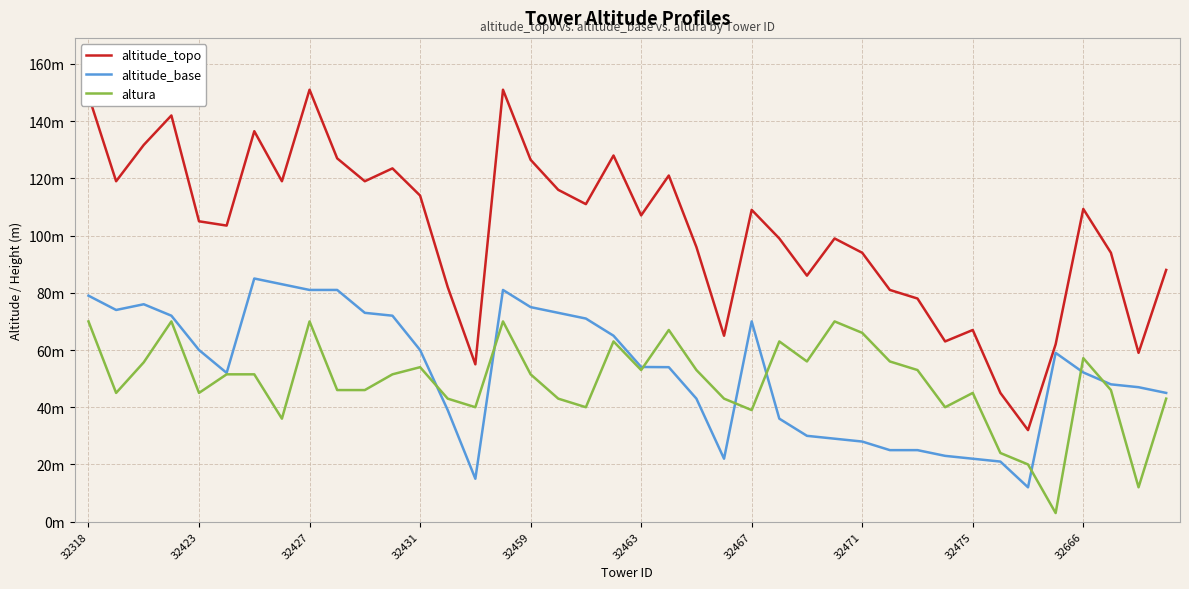

Reading left to right, extract all data points from this chart.

altitude_topo: 149.0	119.0	131.7	142.0	105.0	103.5	136.5	119.0	151.0	127.0	119.0	123.5	114.0	82.0	55.0	151.0	126.5	116.0	111.0	128.0	107.1	121.0	96.0	65.0	109.0	99.0	86.0	99.0	94.0	81.0	78.0	63.0	67.0	45.0	32.0	62.0	109.3	94.0	59.0	88.0
altitude_base: 79.0	74.0	76.0	72.0	60.0	52.0	85.0	83.0	81.0	81.0	73.0	72.0	60.0	39.0	15.0	81.0	75.0	73.0	71.0	65.0	54.1	54.0	43.0	22.0	70.0	36.0	30.0	29.0	28.0	25.0	25.0	23.0	22.0	21.0	12.0	59.0	52.2	48.0	47.0	45.0
altura: 70.0	45.0	55.7	70.0	45.0	51.5	51.5	36.0	70.0	46.0	46.0	51.5	54.0	43.0	40.0	70.0	51.5	43.0	40.0	63.0	53.0	67.0	53.0	43.0	39.0	63.0	56.0	70.0	66.0	56.0	53.0	40.0	45.0	24.0	20.0	3.0	57.2	46.0	12.0	43.0